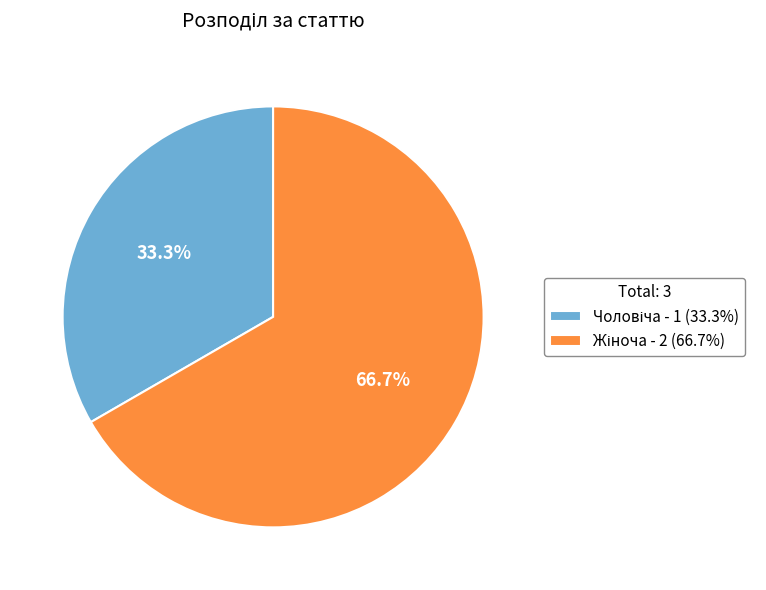

How many segments does this pie chart have?

2